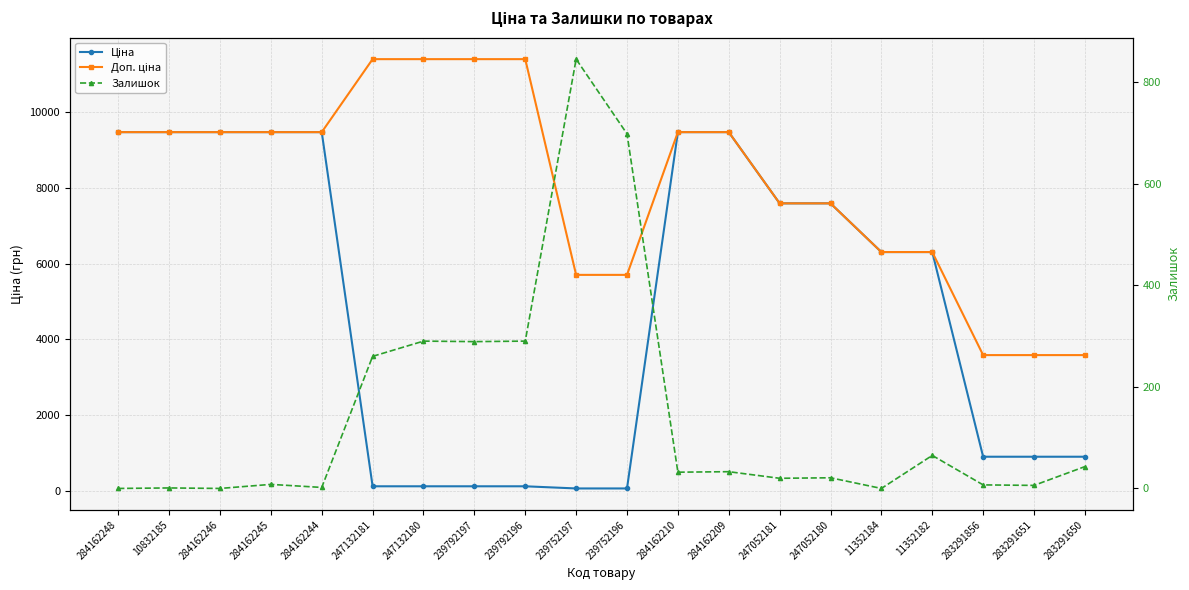

Which series has the largest range (max minus min)?

Ціна